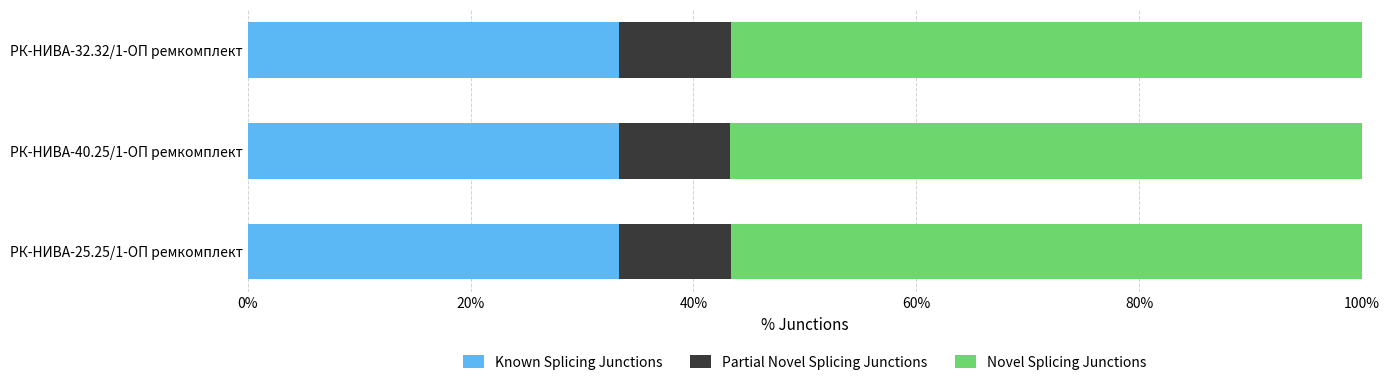

Count the number of categories in the chart.

3